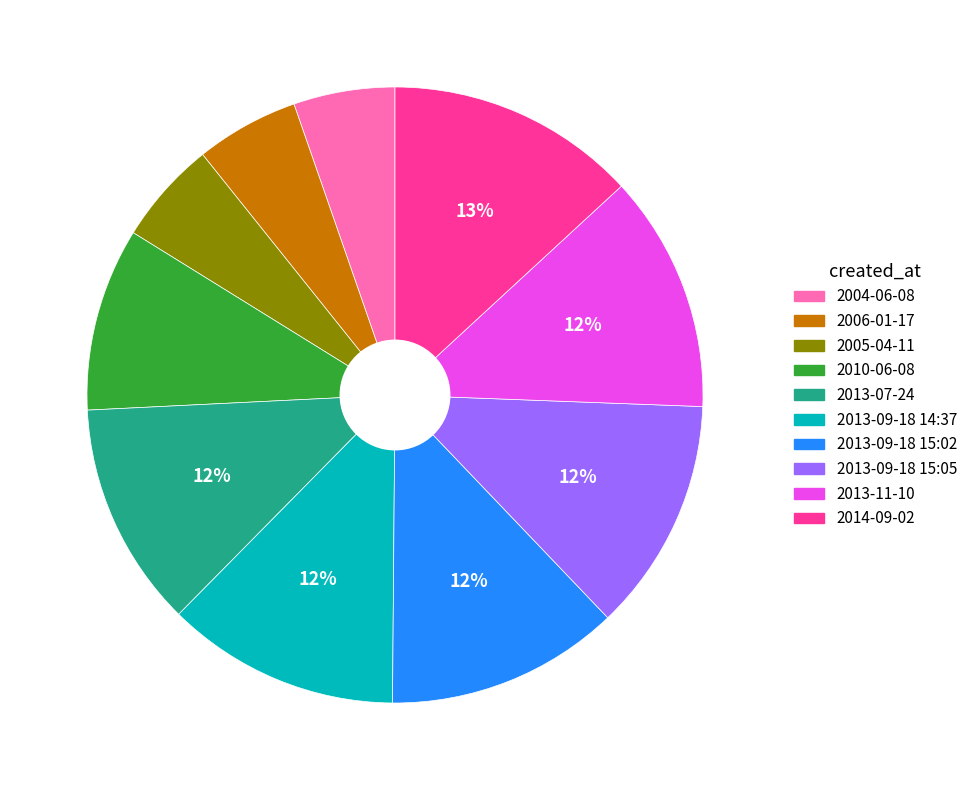

Which category has the biggest portion of the pie?

2014-09-02